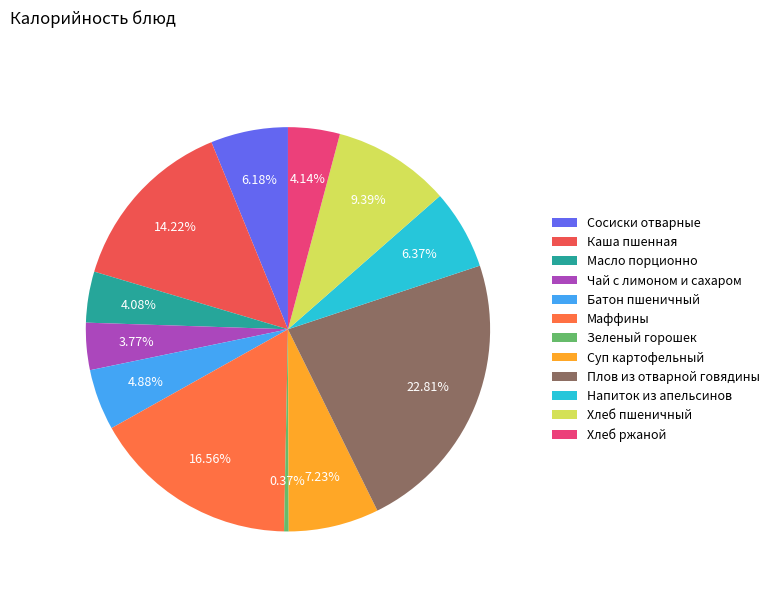

How much of the chart is everything except Плов из отварной говядины?

77.2%